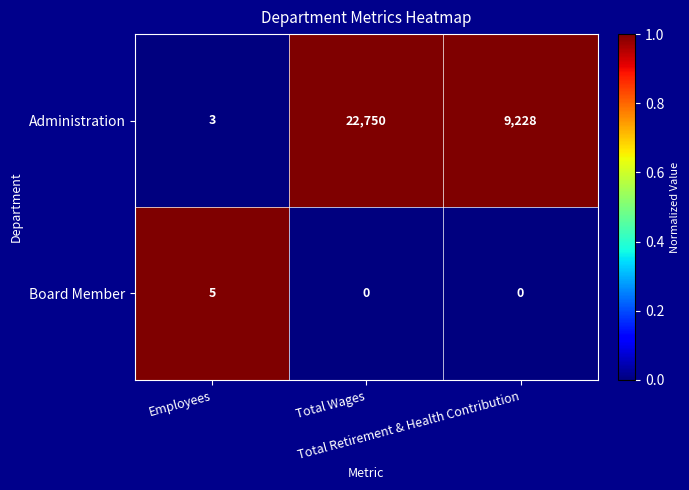

Which series has the largest total across all categories?

Administration